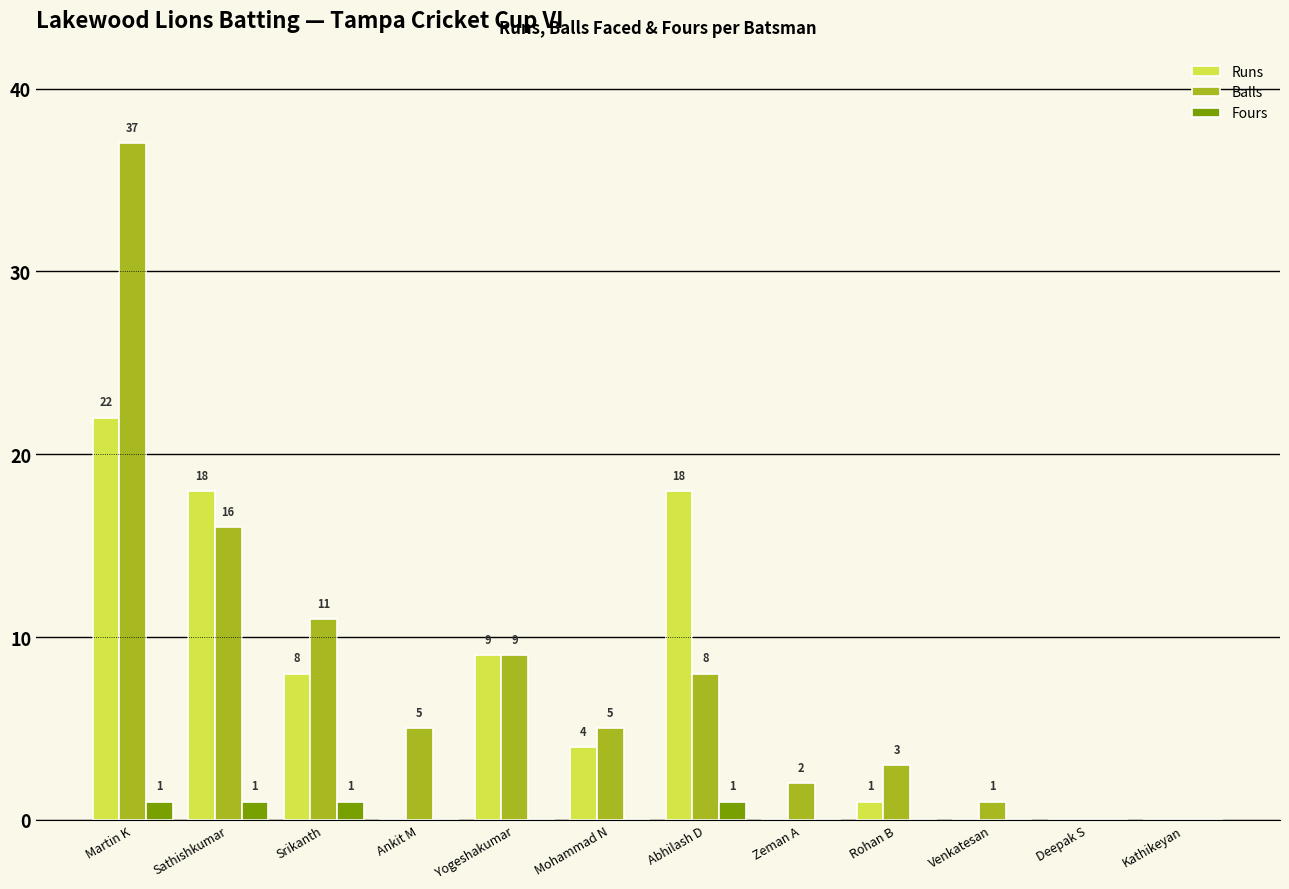

Which category has the highest value across all series?

Martin K